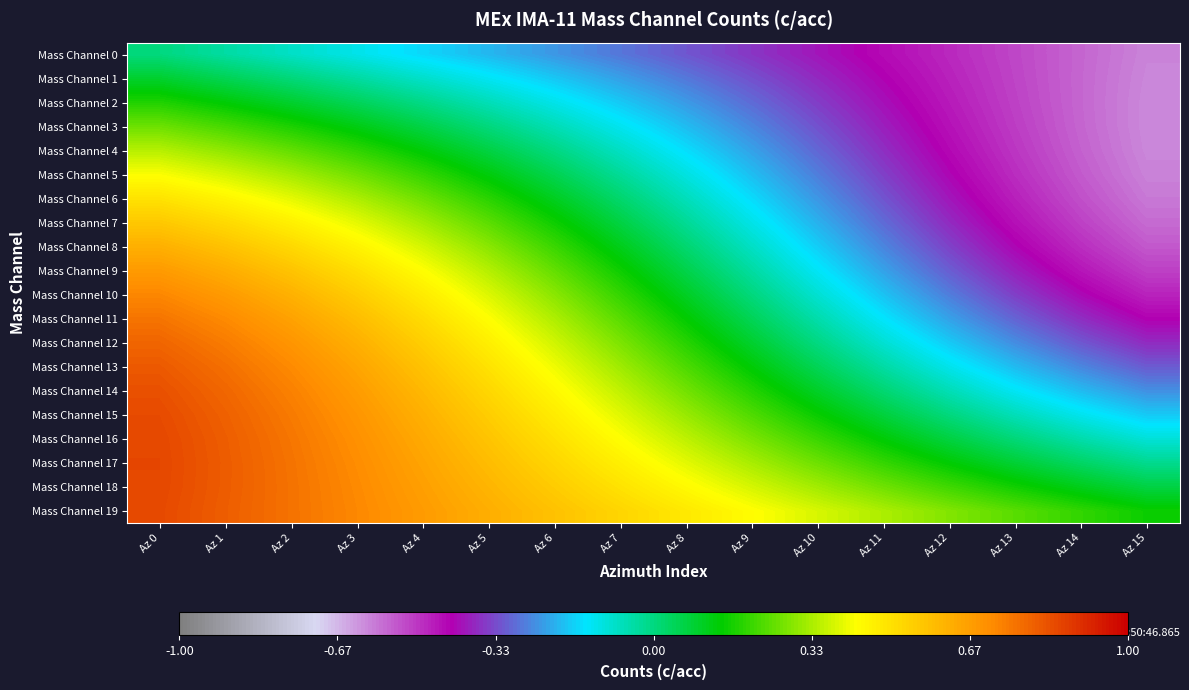

What is the smallest value displayed?

-0.6